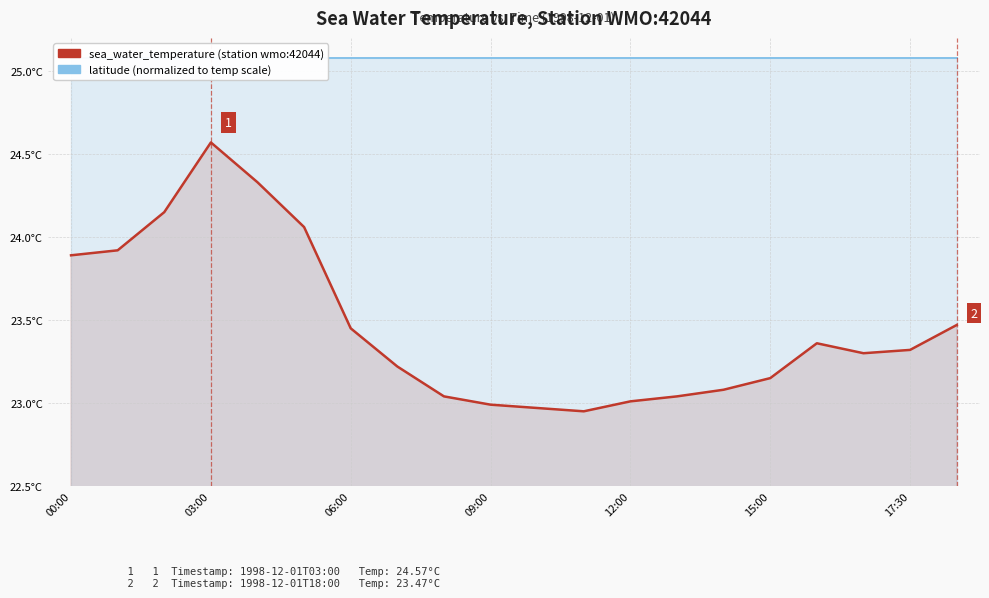

At 17, list the series in order from smallest to largest.

sea_water_temperature (station wmo:42044), latitude (normalized to temp scale)